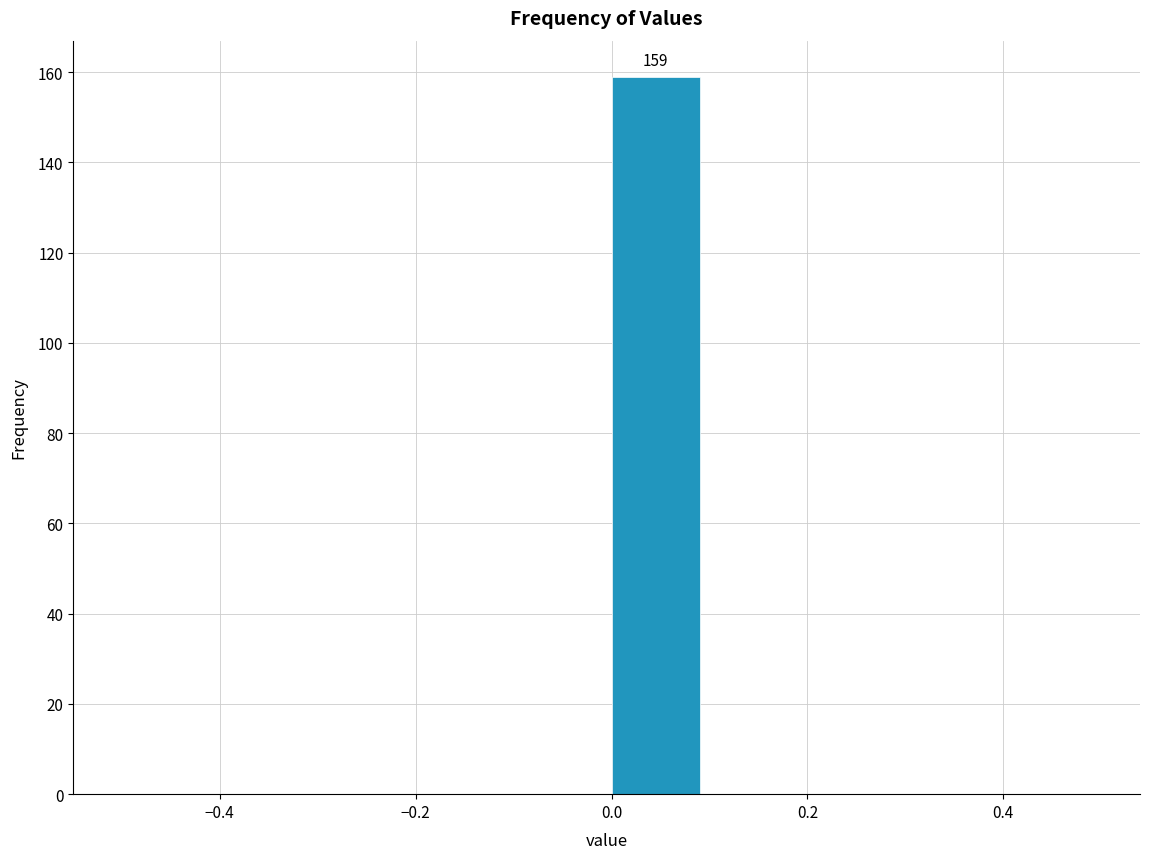

Over which range of the x-axis is the bar tallest?

0.0 to 0.1